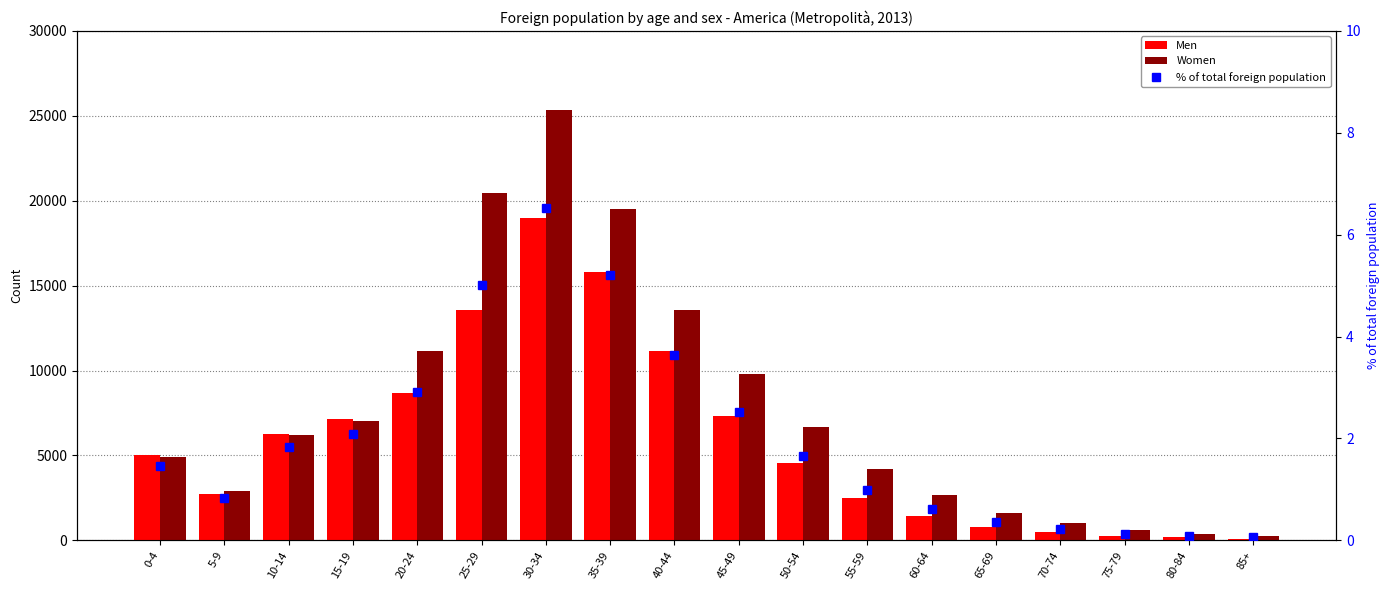

At which label does Women first exceed 6187?

15-19